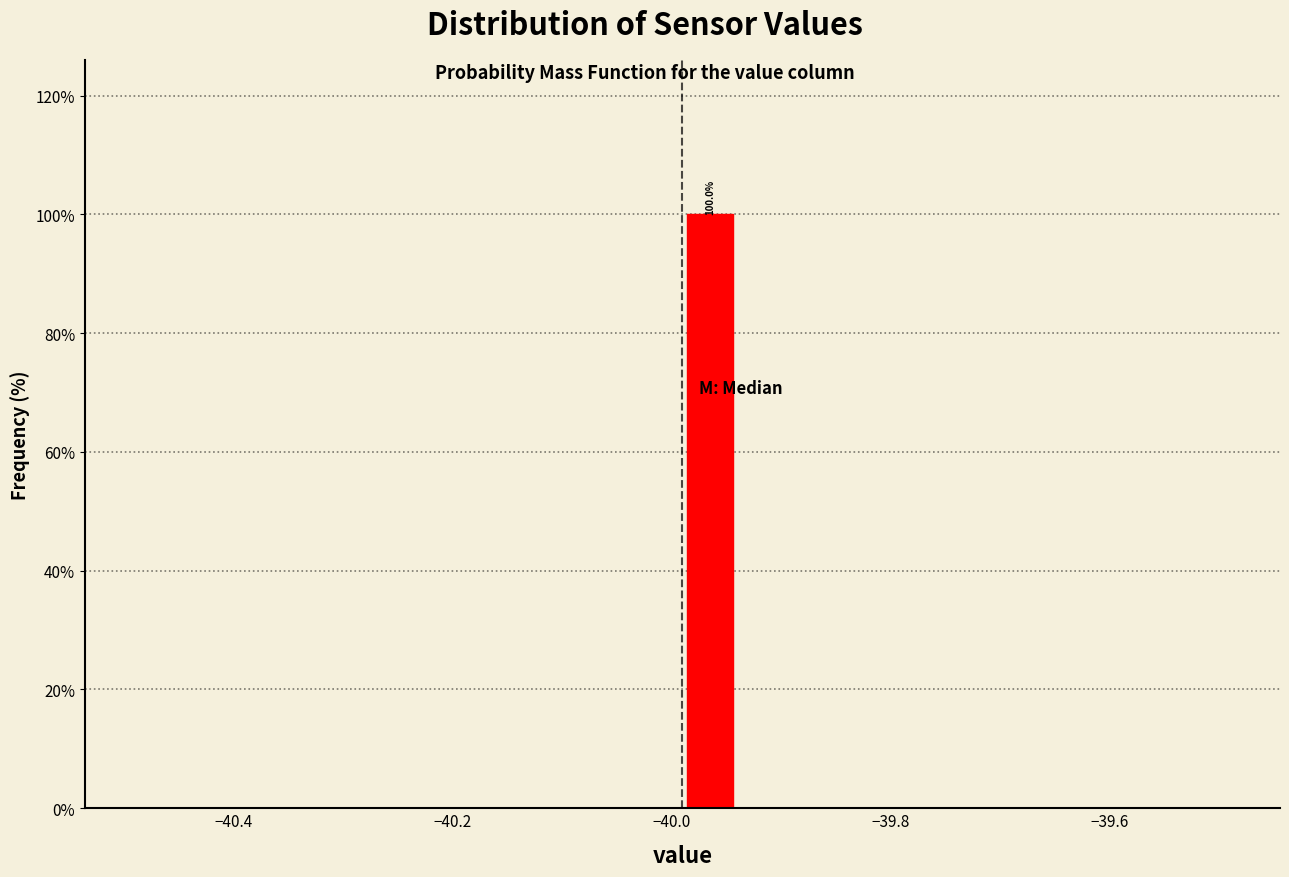

Read against the x-axis, roughly where is the centre of the tallest bar?

-39.96